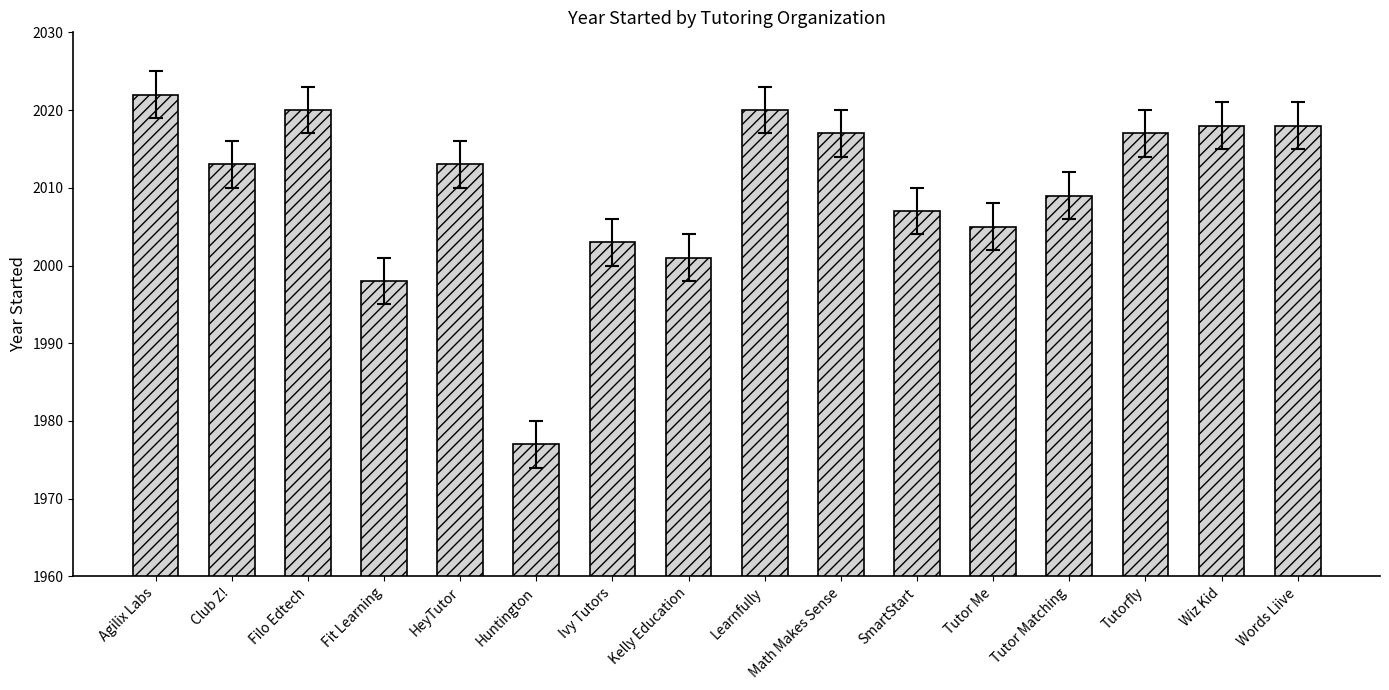

What is the sum of the values at Kelly Education and Filo Edtech?

4021